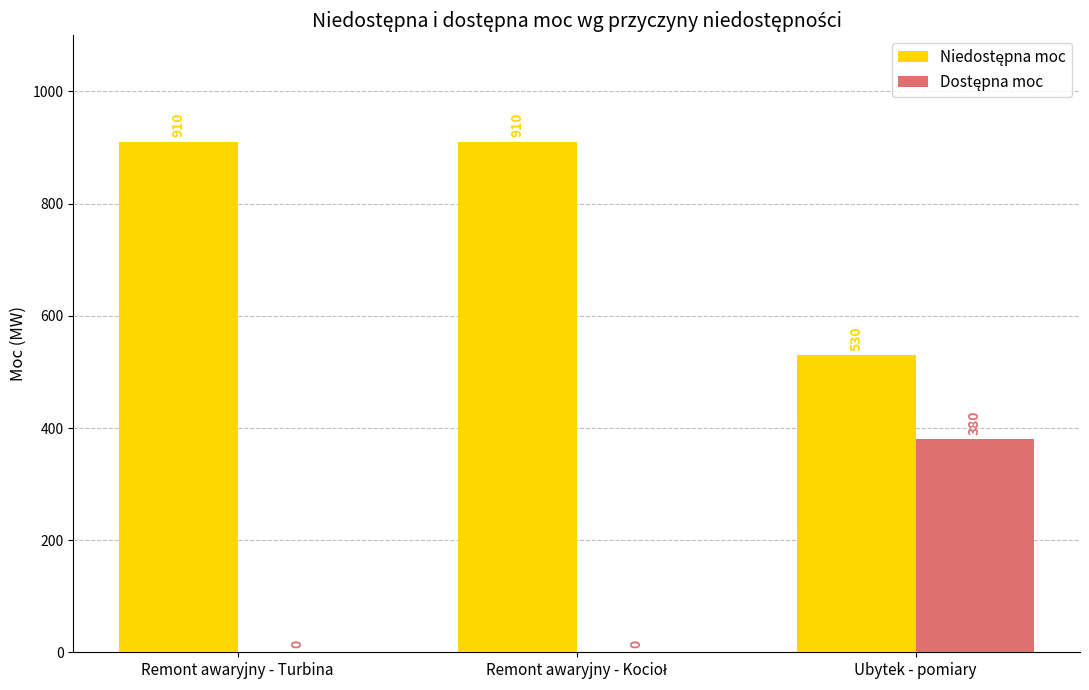

What is the total value across all series at Ubytek - pomiary?

910